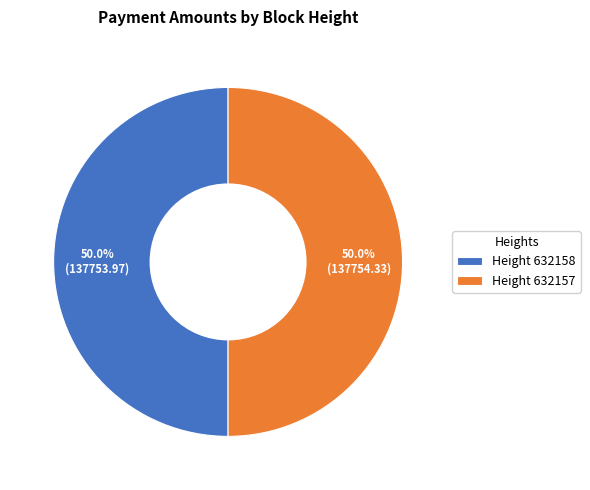

Is the sum of Height 632158 and Height 632157 greater than half?

Yes